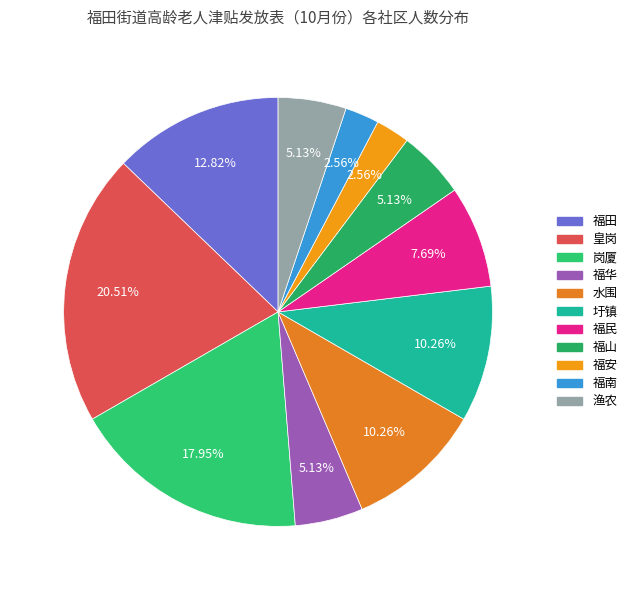

Is the sum of 圩镇 and 福山 greater than half?

No